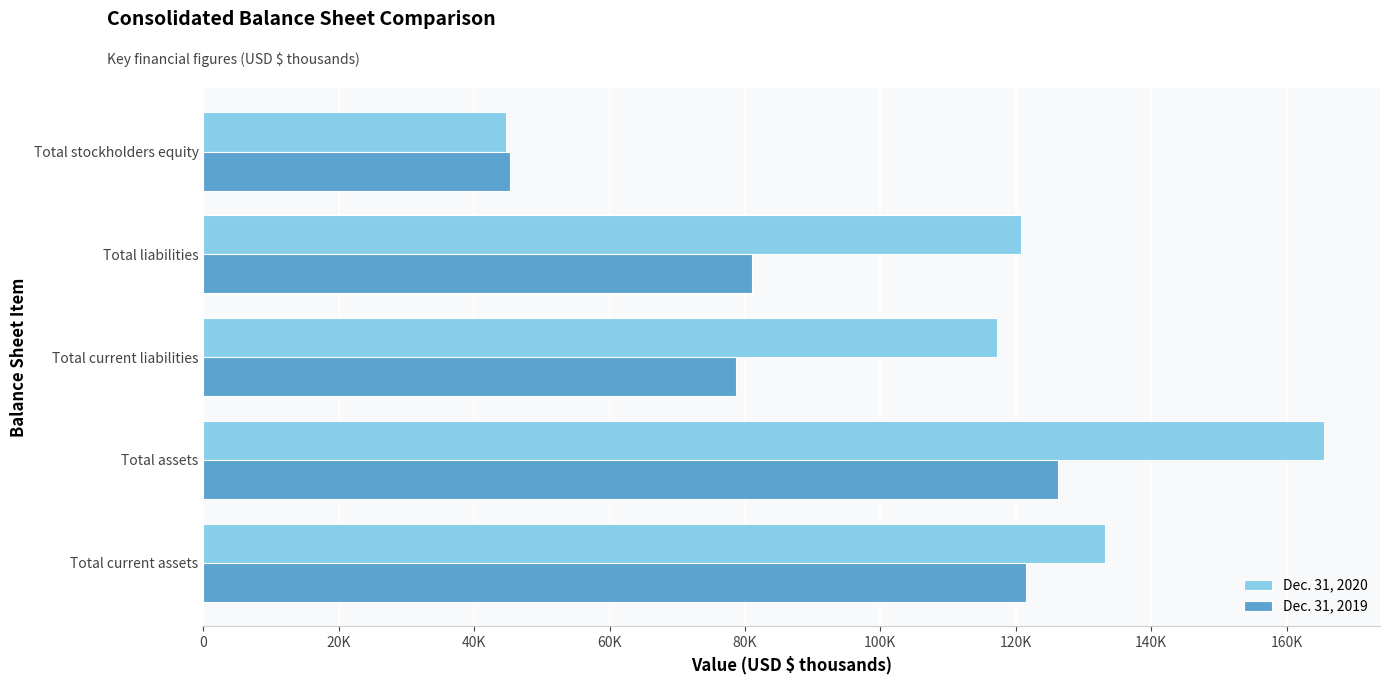

Which label corresponds to the largest value in the chart?

Total assets